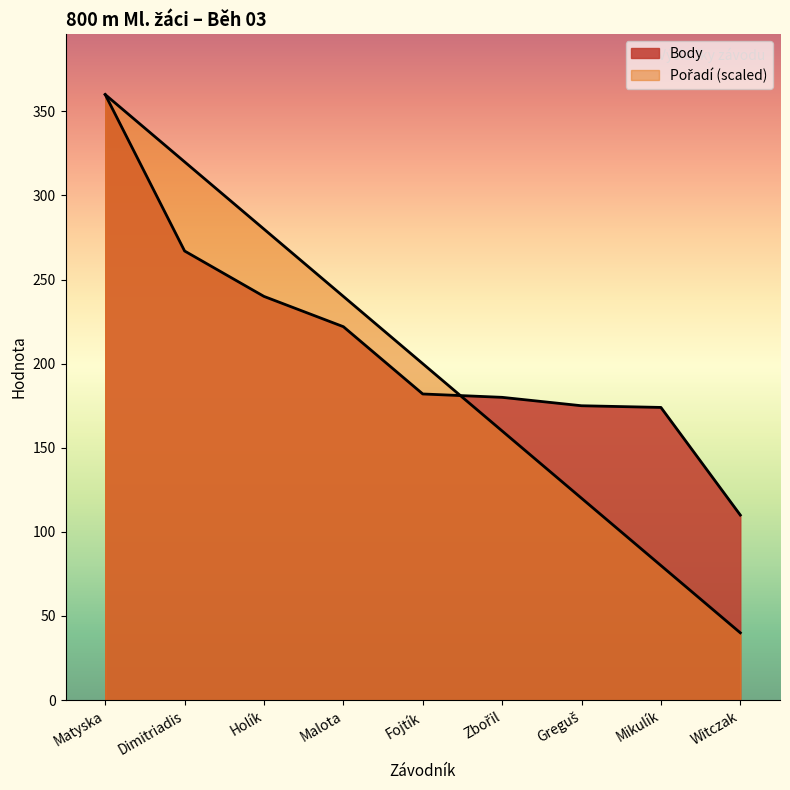

At which category does the chart reach its minimum across all series?

Witczak